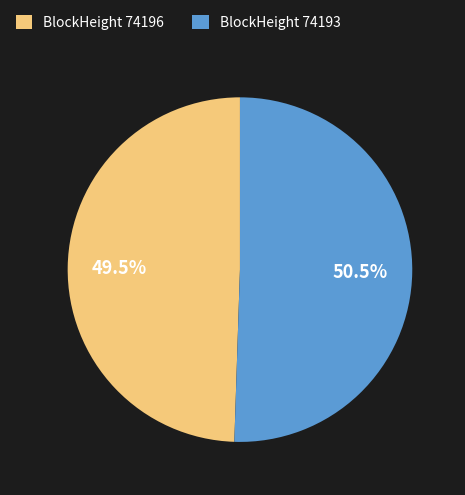

Approximately how many times larger is the value at BlockHeight 74193 compared to BlockHeight 74196?

1.0